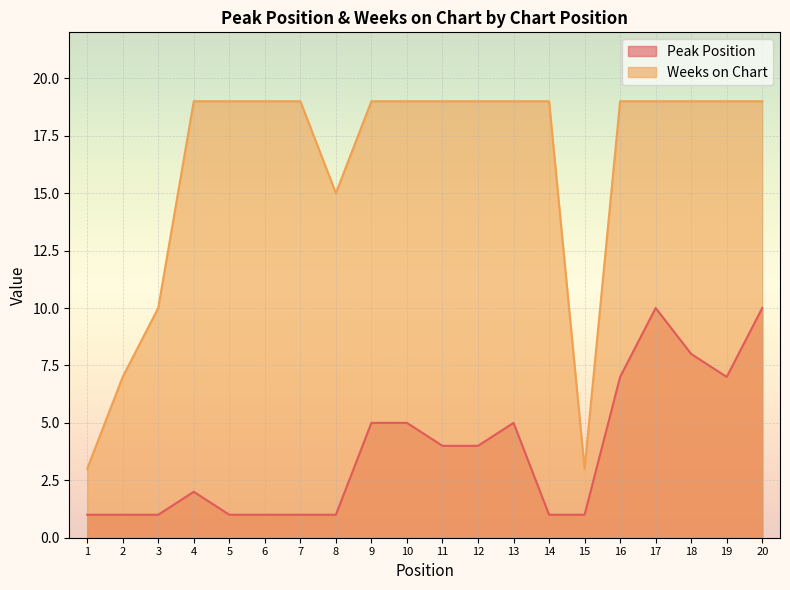

What is the value of the Peak Position point at the 1st from the left?

1